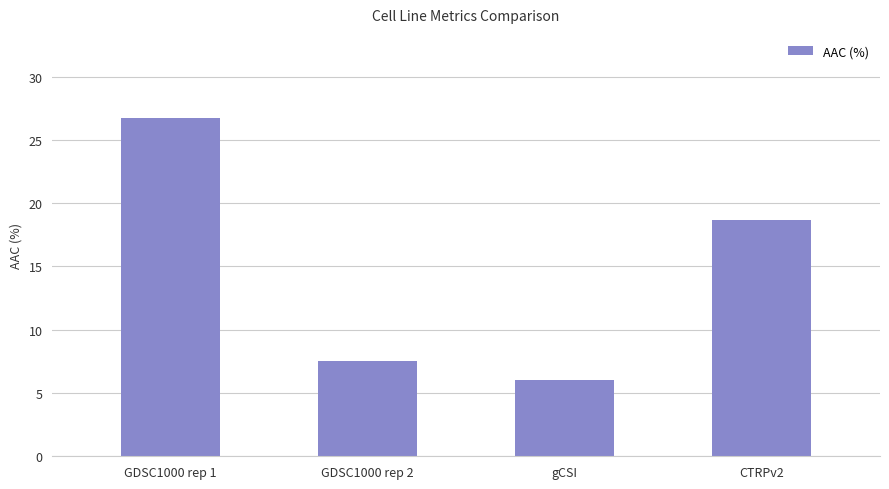

What position from the right is gCSI?

2